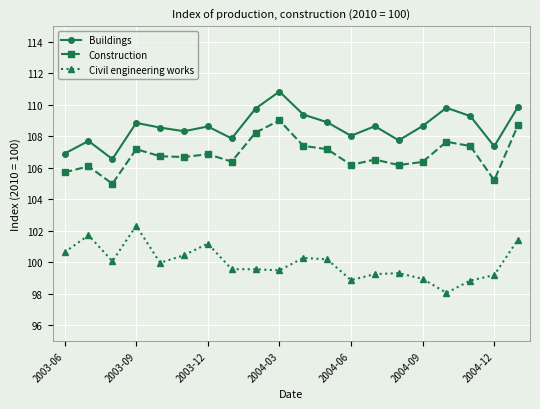

What is the maximum value for Construction?

109.0